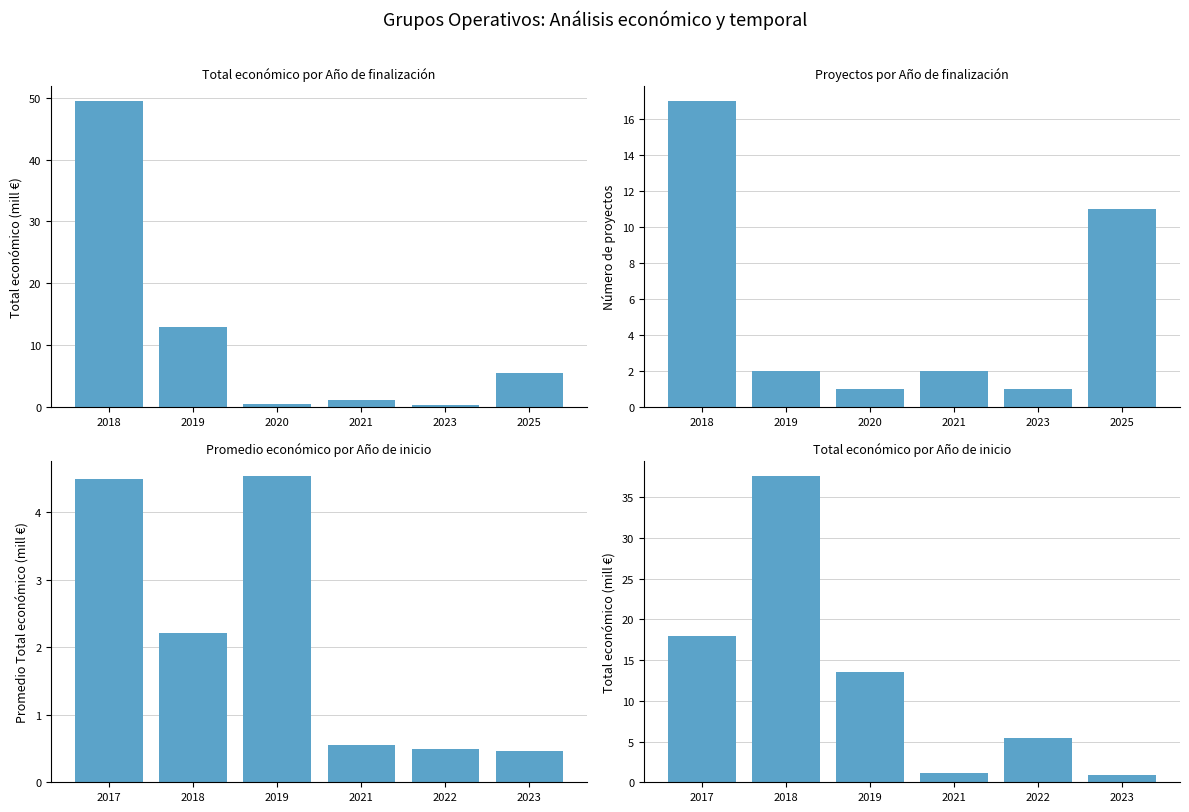

What is the difference between the maximum and second lowest values in the Promedio Total económico series?

4.0